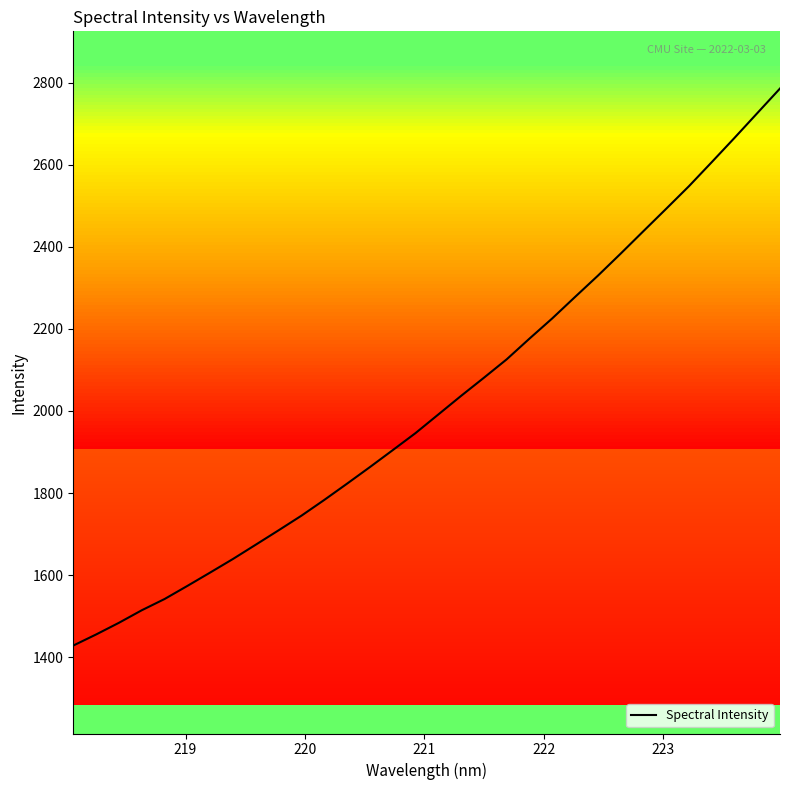

What is the minimum value shown in the chart?

1428.5